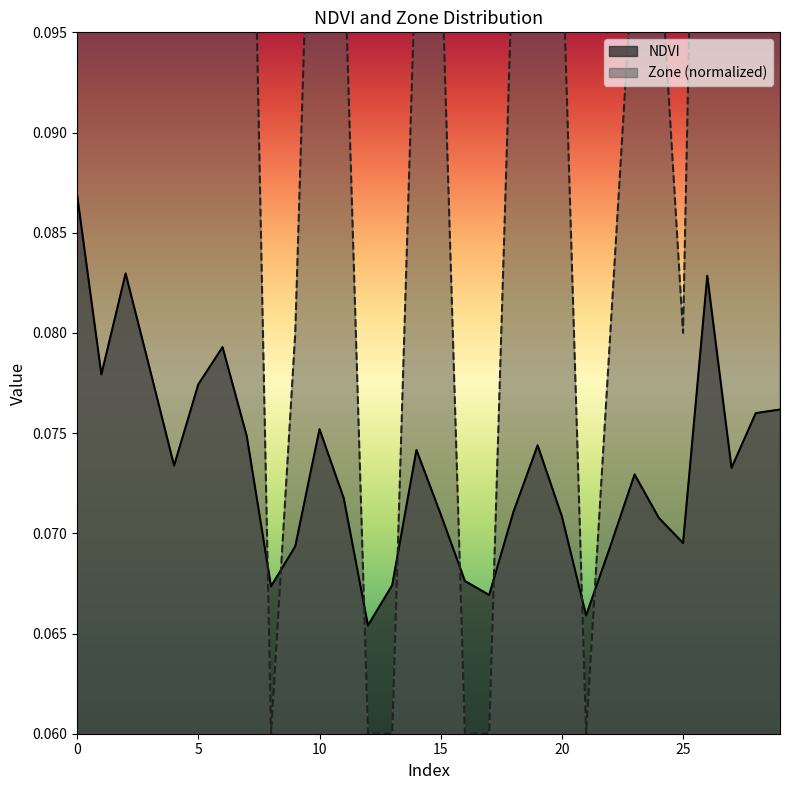

At 7, list the series in order from smallest to largest.

NDVI, Zone